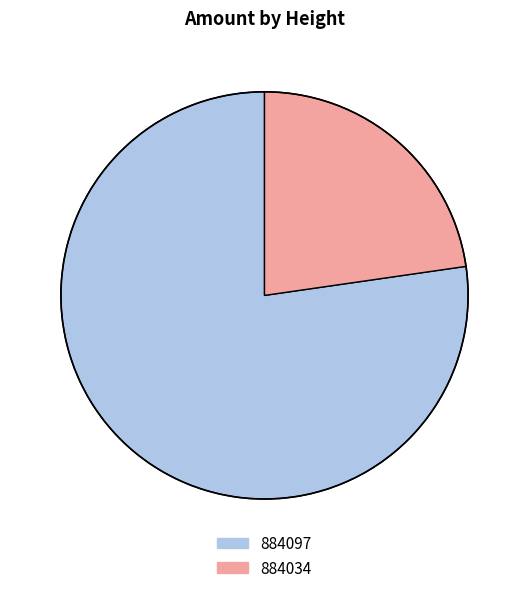

Do 884097 and 884034 together represent more than half of the pie?

Yes